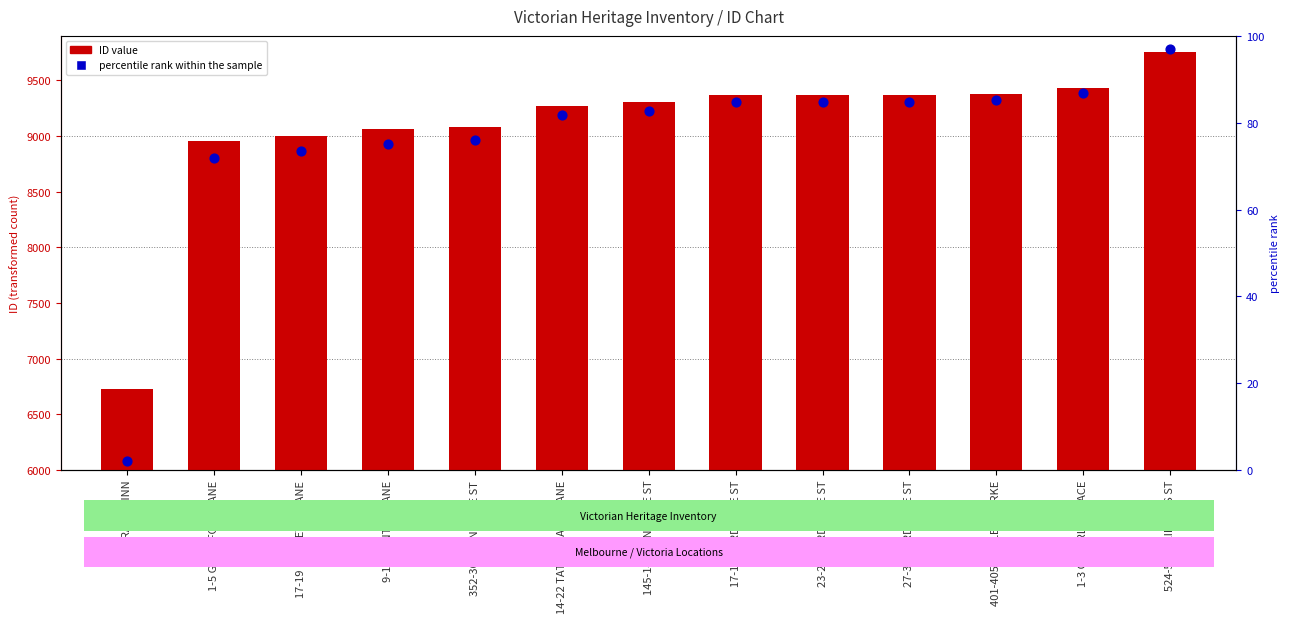

What is the total value across all series at 14-22 TATTERSALLS LANE?

9352.8